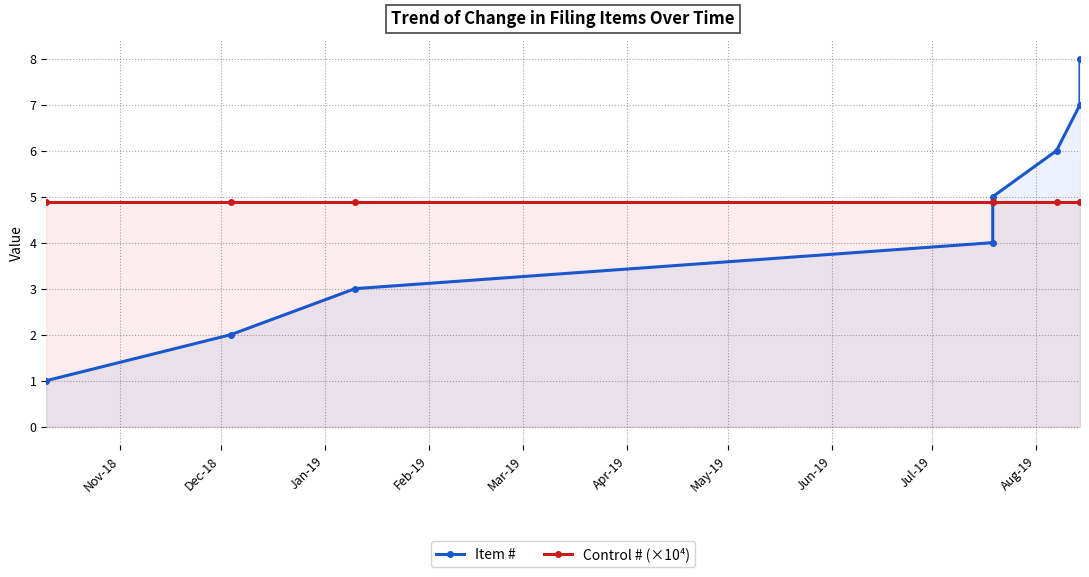

What is the spread (max minus min) of values at Nov-18?

3.9